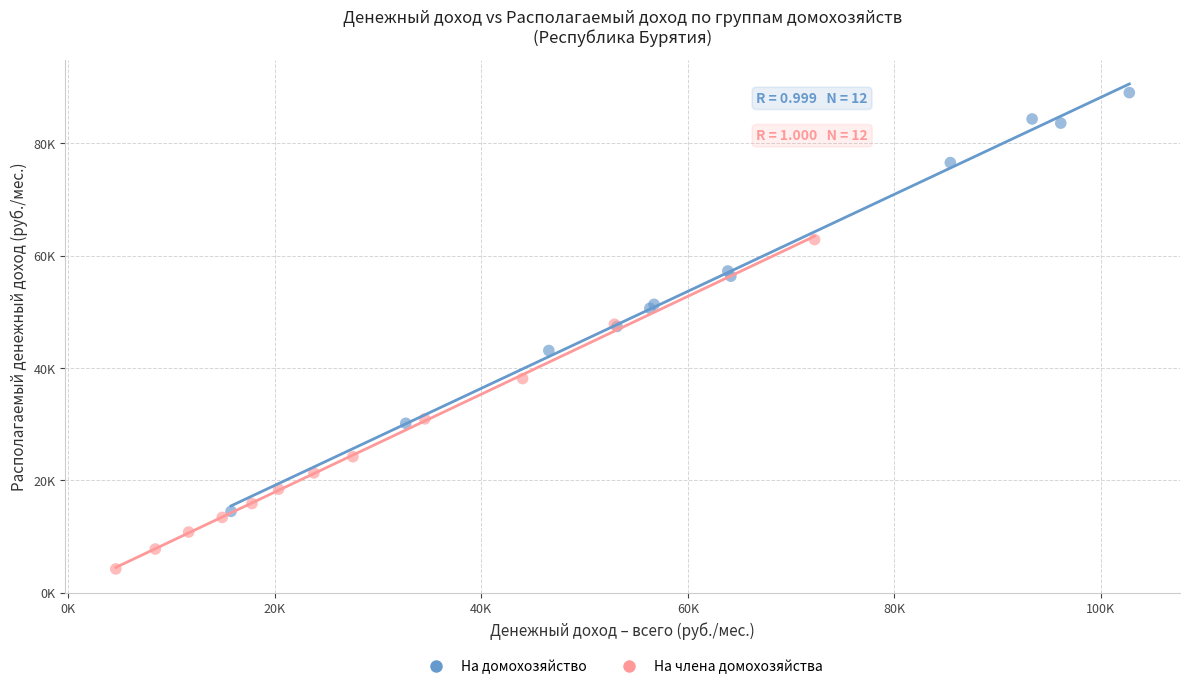

Which series reaches the minimum Y coordinate?

На члена домохозяйства